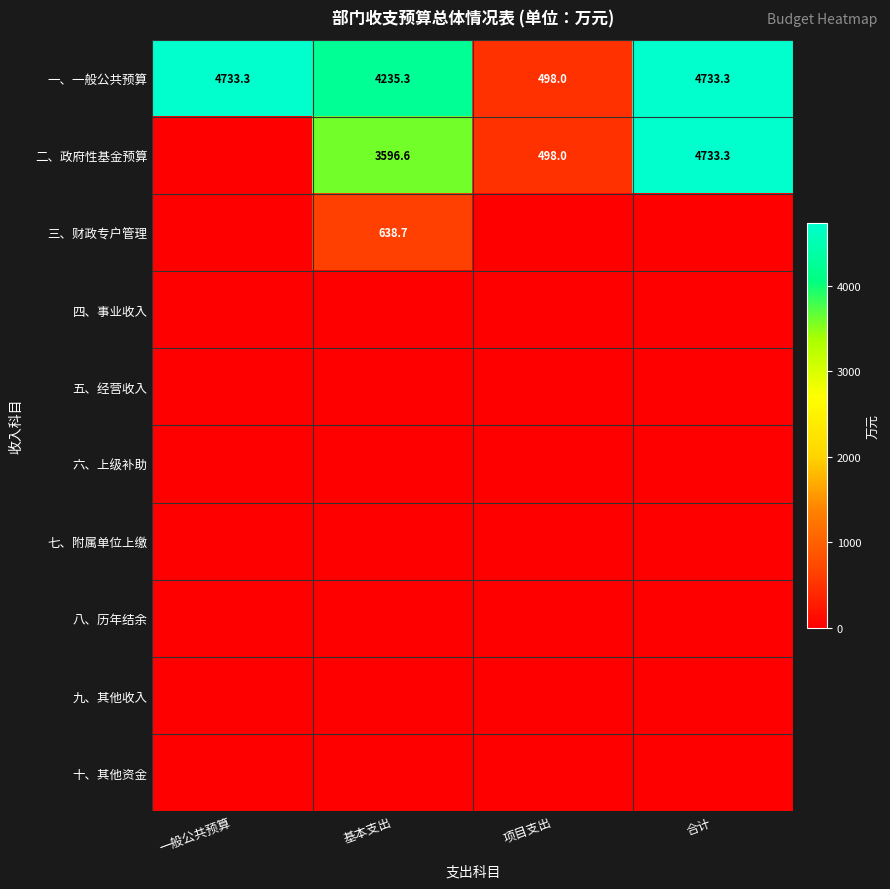

How many values in the 一、一般公共预算 series exceed 4733?

2